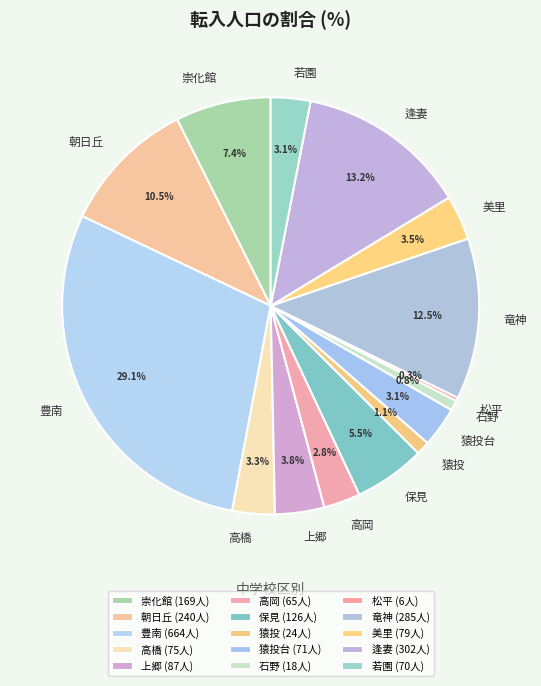

True or false: 高橋 accounts for 3% of the total.

True